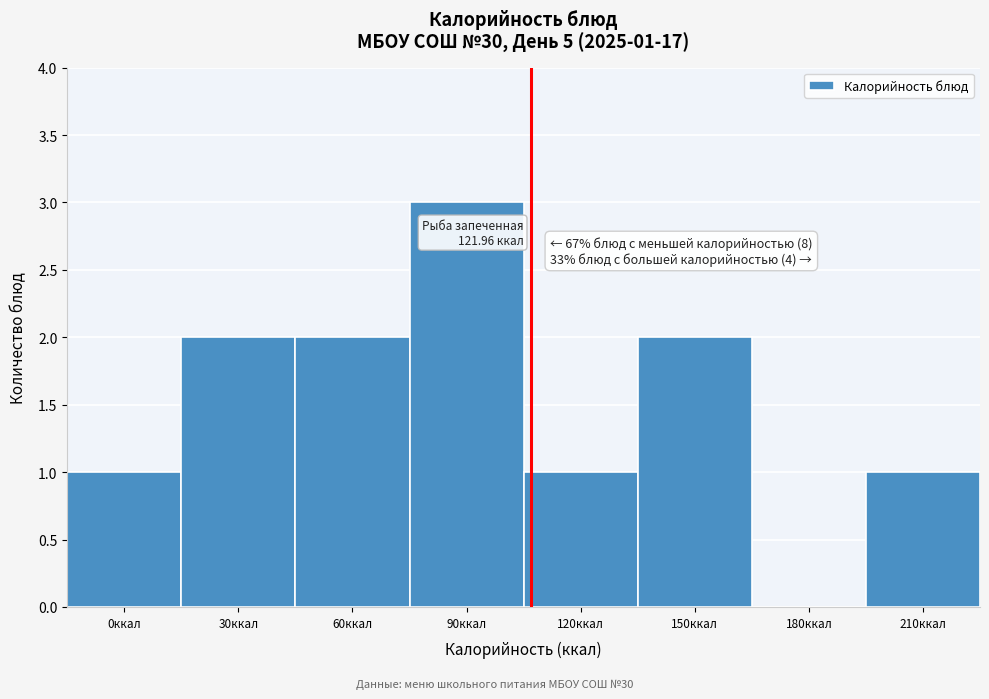

Reading left to right, extract all data points from this chart.

0ккал=1	30ккал=2	60ккал=2	90ккал=3	120ккал=1	150ккал=2	180ккал=0	210ккал=1